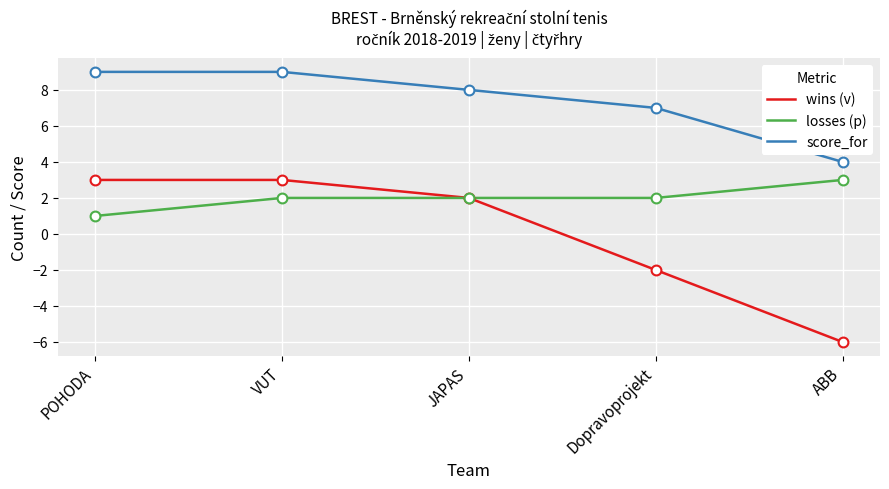

Is the value of wins (v) at POHODA greater than the value of score_for at Dopravoprojekt?

No